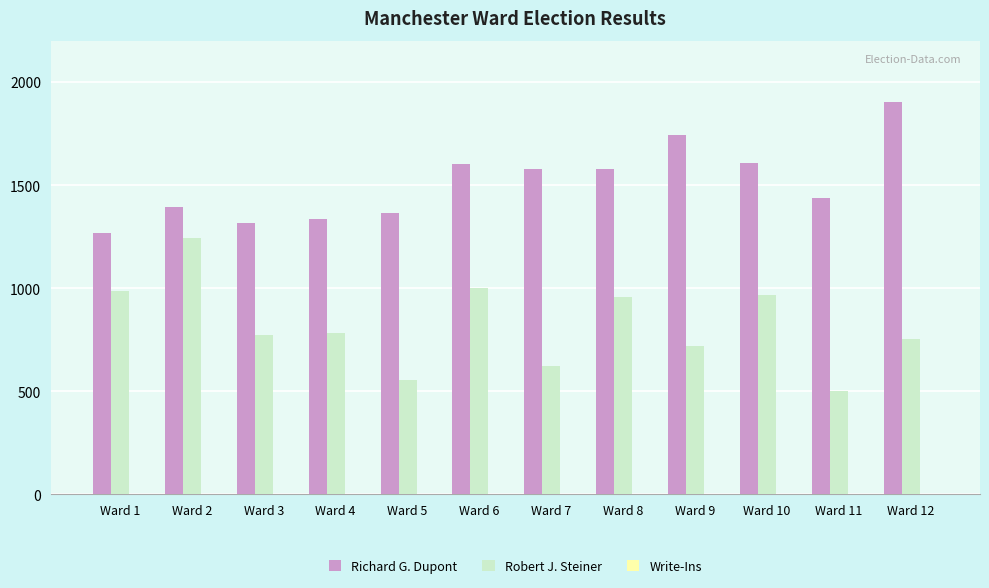

What is the sum of the Richard G. Dupont values at Ward 6 and Ward 5?

2966